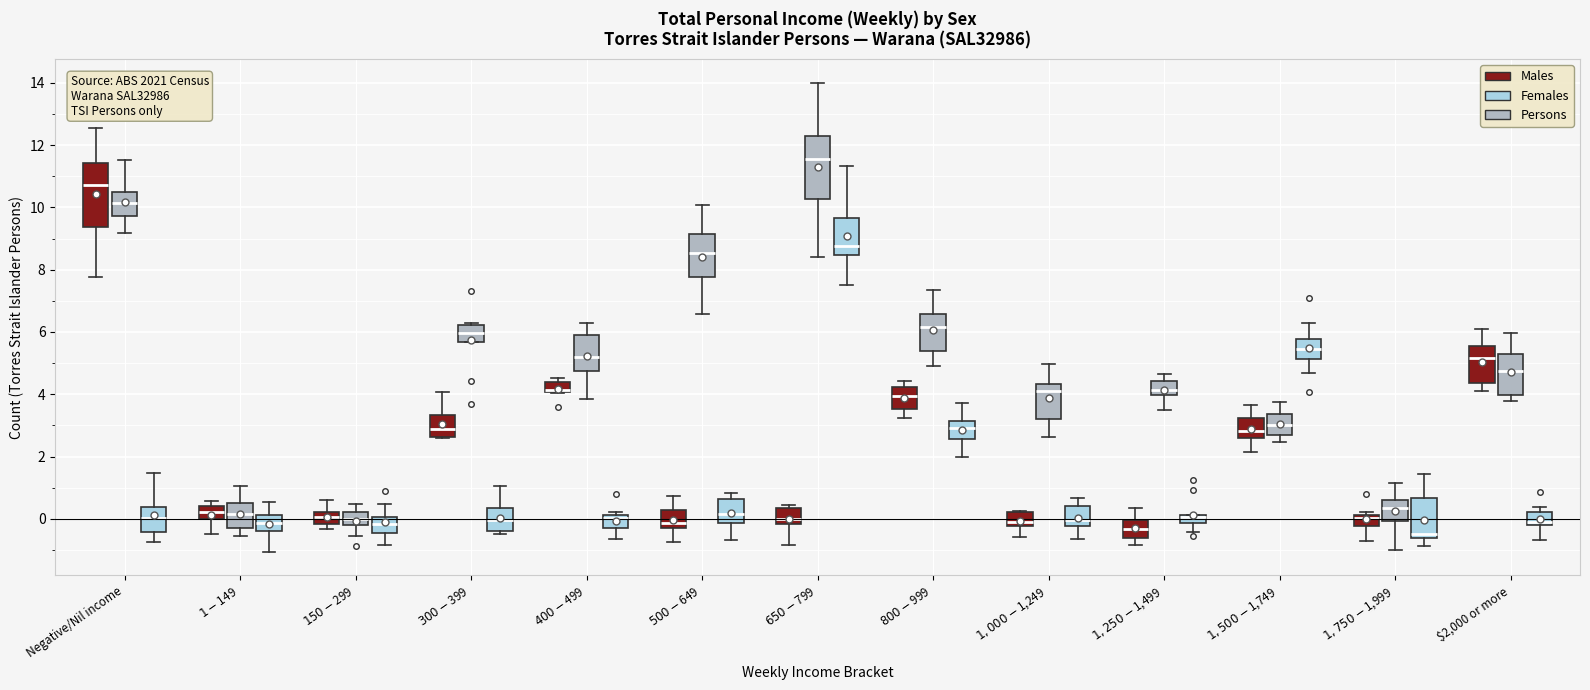

Where is the upper edge of the box for $1,000-$1,249 (Females) on the y-axis? The values are not printed on the chart, so give them approximately, as read against the axis.

0.4